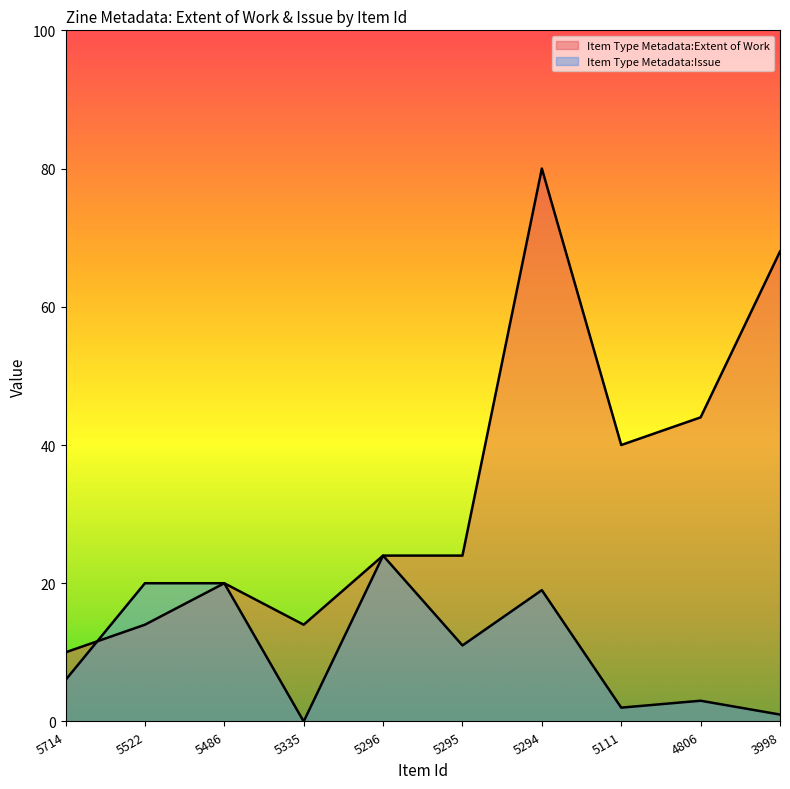

List the labels in order of Item Type Metadata:Issue value, smallest first.

5335, 3998, 5111, 4806, 5714, 5295, 5294, 5522, 5486, 5296